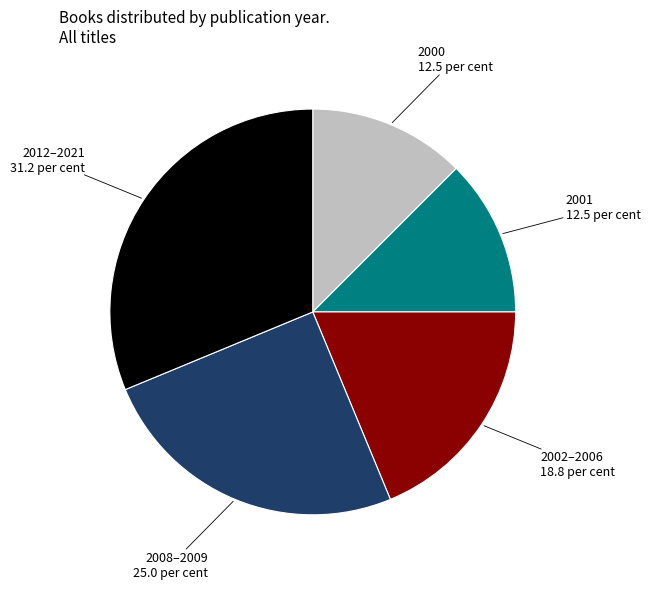

What is the ratio of the value at 2012–2021 to the value at 2001?

2.5